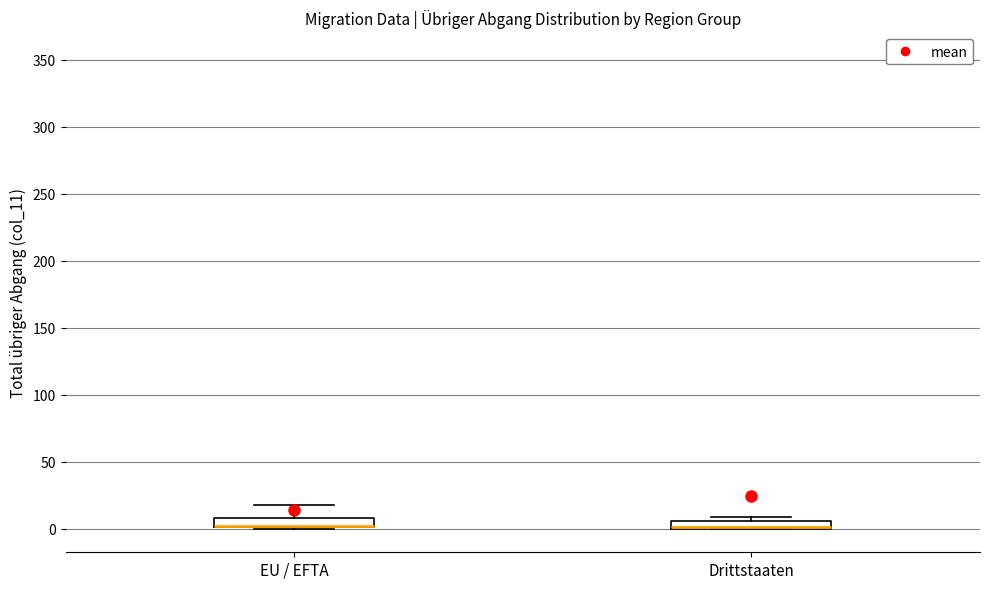

Where is the upper edge of the box for Drittstaaten on the y-axis? The values are not printed on the chart, so give them approximately, as read against the axis.

5